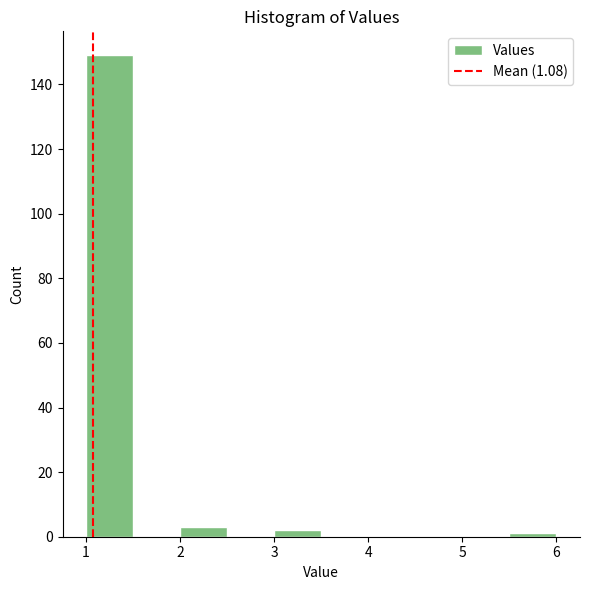

Reading left to right, list every bar in this chart as the range it spans on the x-axis followed by its height. The values are not printed on the chart, so give them approximately, as read against the axis.

1.0 to 1.5: 150
1.5 to 2.0: 0
2.0 to 2.5: 4
2.5 to 3.0: 0
3.0 to 3.5: 2
3.5 to 4.0: 0
4.0 to 4.5: 0
4.5 to 5.0: 0
5.0 to 5.5: 0
5.5 to 6.0: under 2